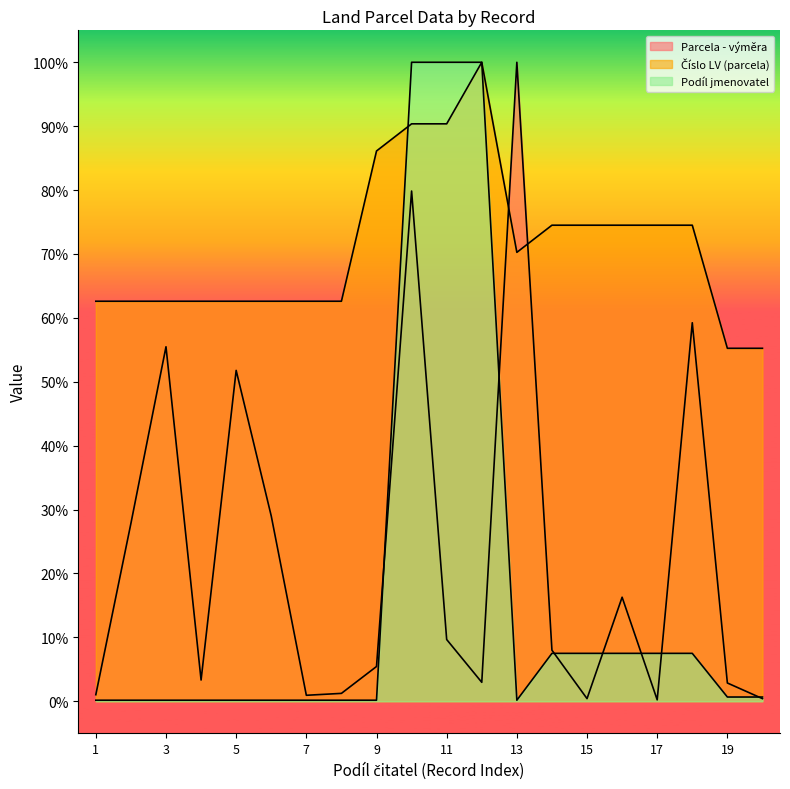

At which category does Parcela - výměra reach its first local peak?

3